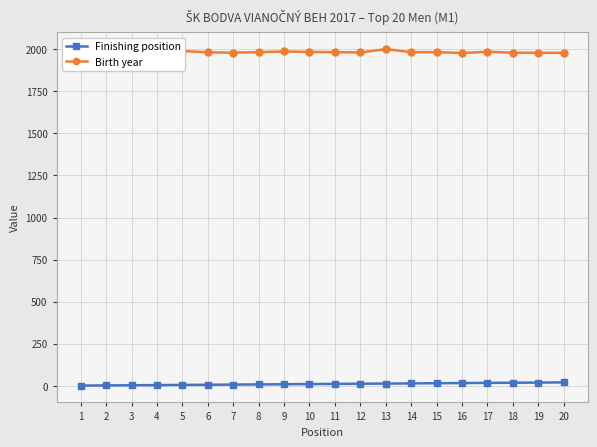

True or false: Birth year has more than 2 interior local peaks.

True